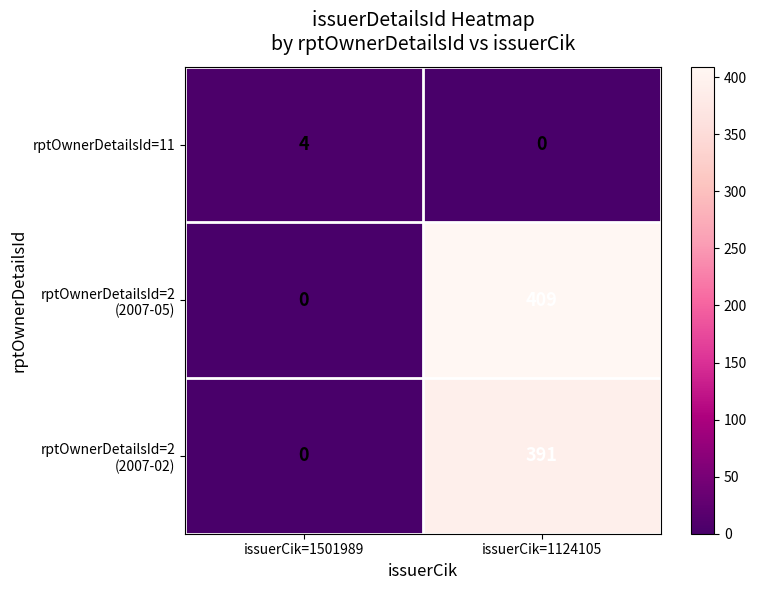

How many series are shown in this chart?

3